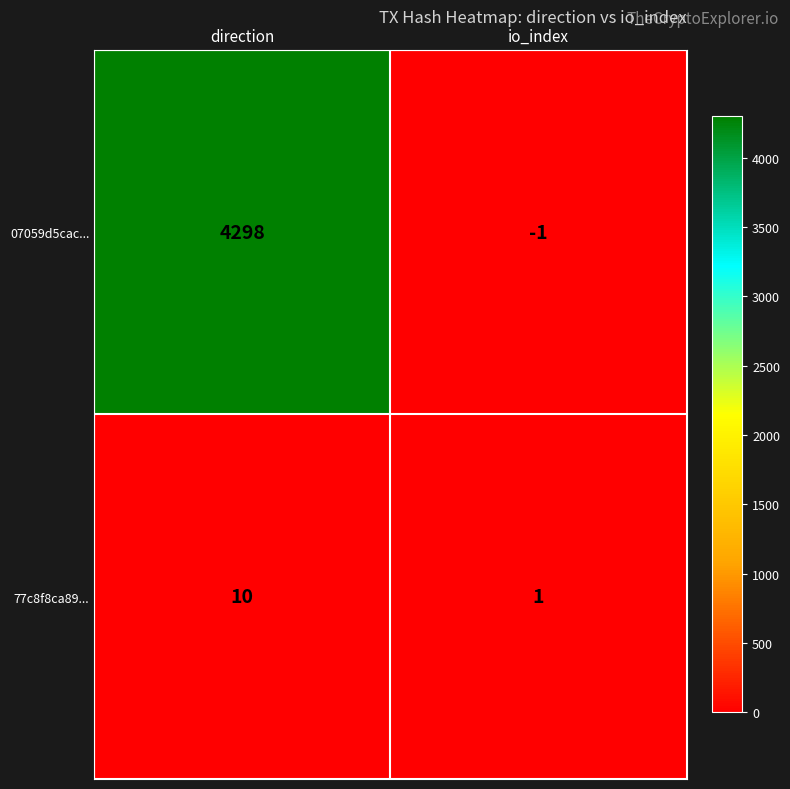

Rank the series by their maximum value, from lowest to highest.

77c8f8ca89..., 07059d5cac...